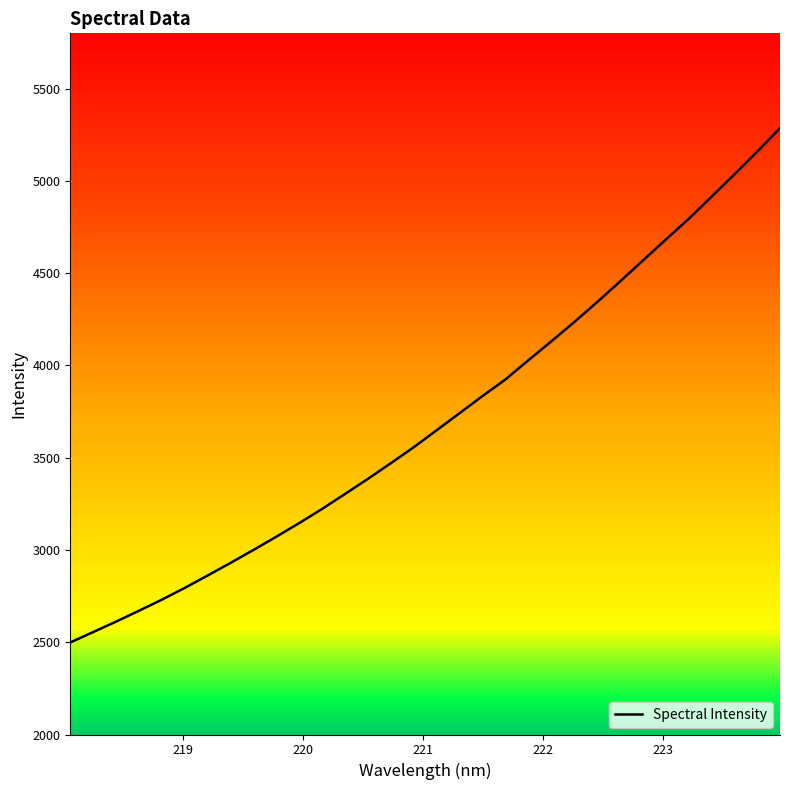

What is the maximum value shown in the chart?

5285.7